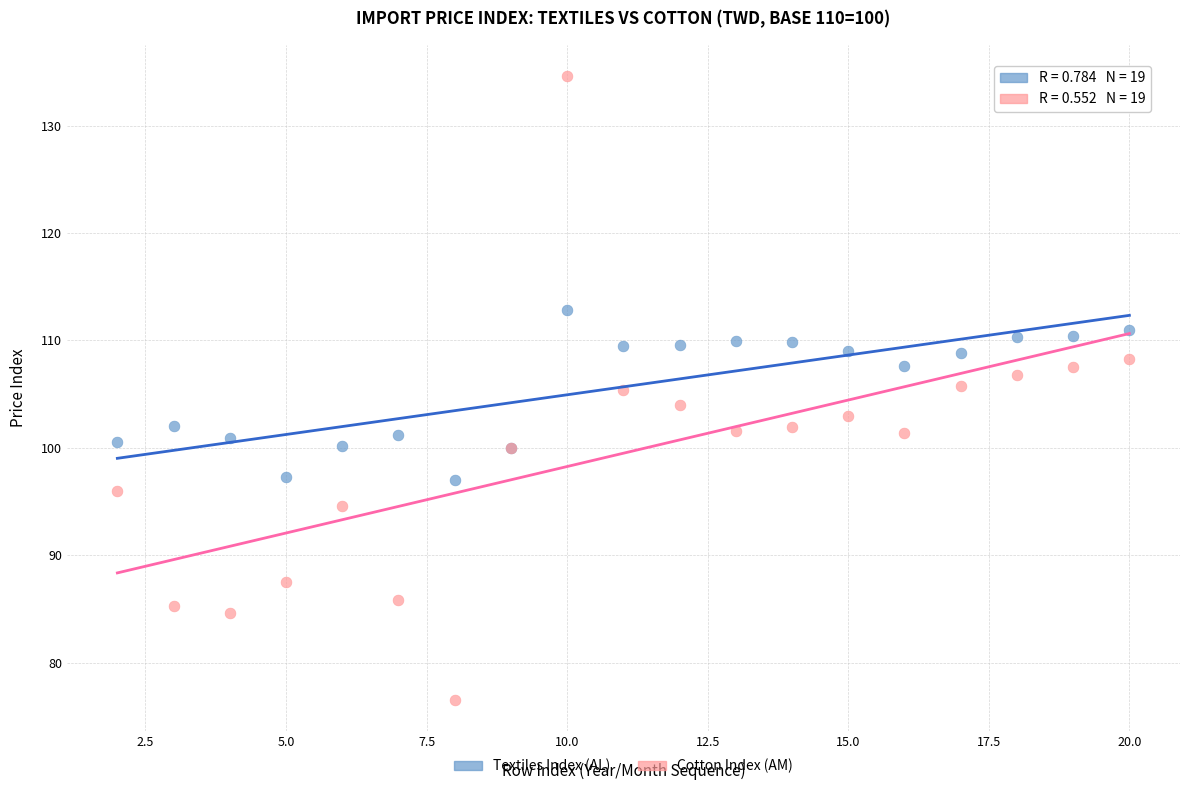

Which series has the widest spread of Y values?

Cotton Index (AM)